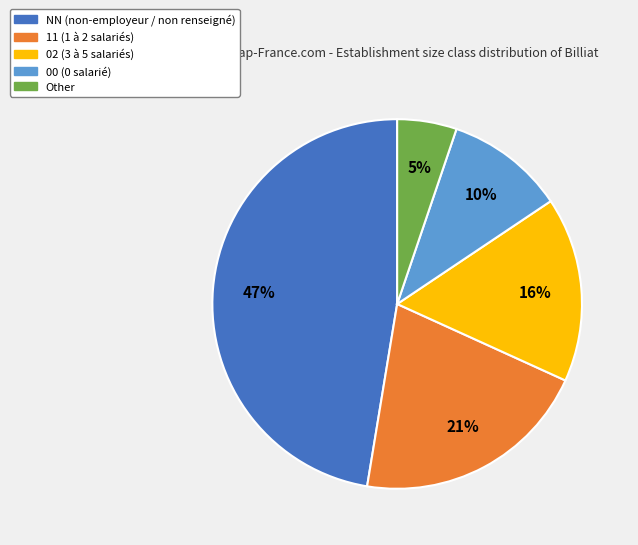

To the nearest percent, what is the combined percentage of NN and Other?

53%